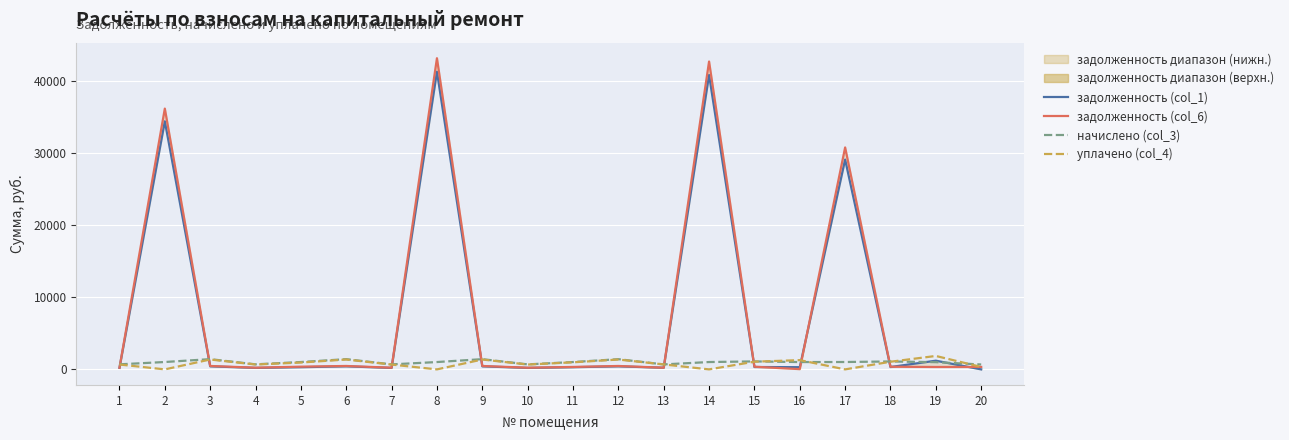

Which category has the lowest value across all series?

20